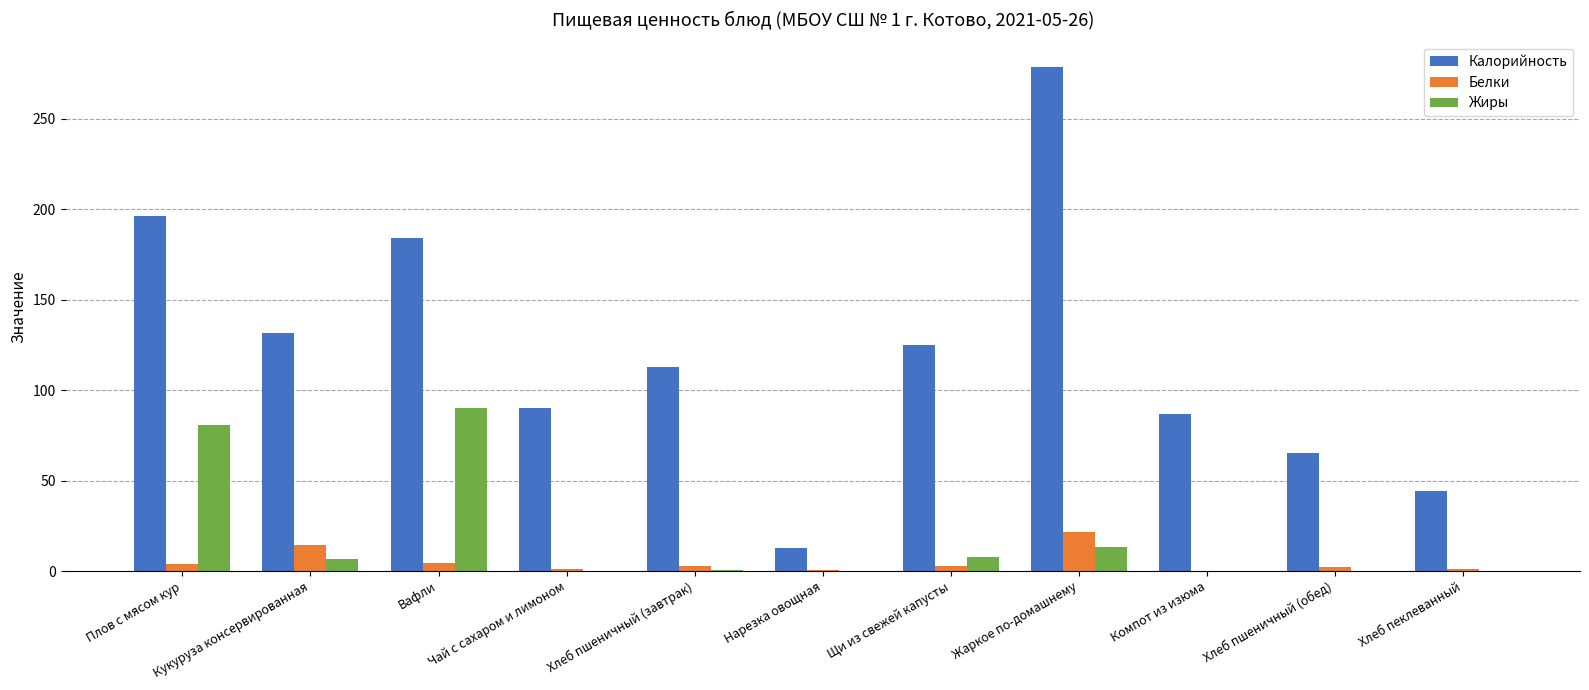

Is the value of Жиры at Нарезка овощная greater than the value of Калорийность at Компот из изюма?

No